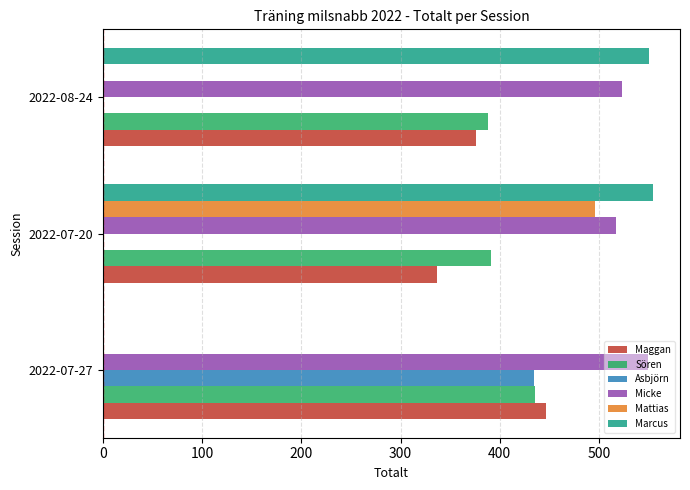

The value of Mattias at 2022-08-24 is -260. True or false?

False